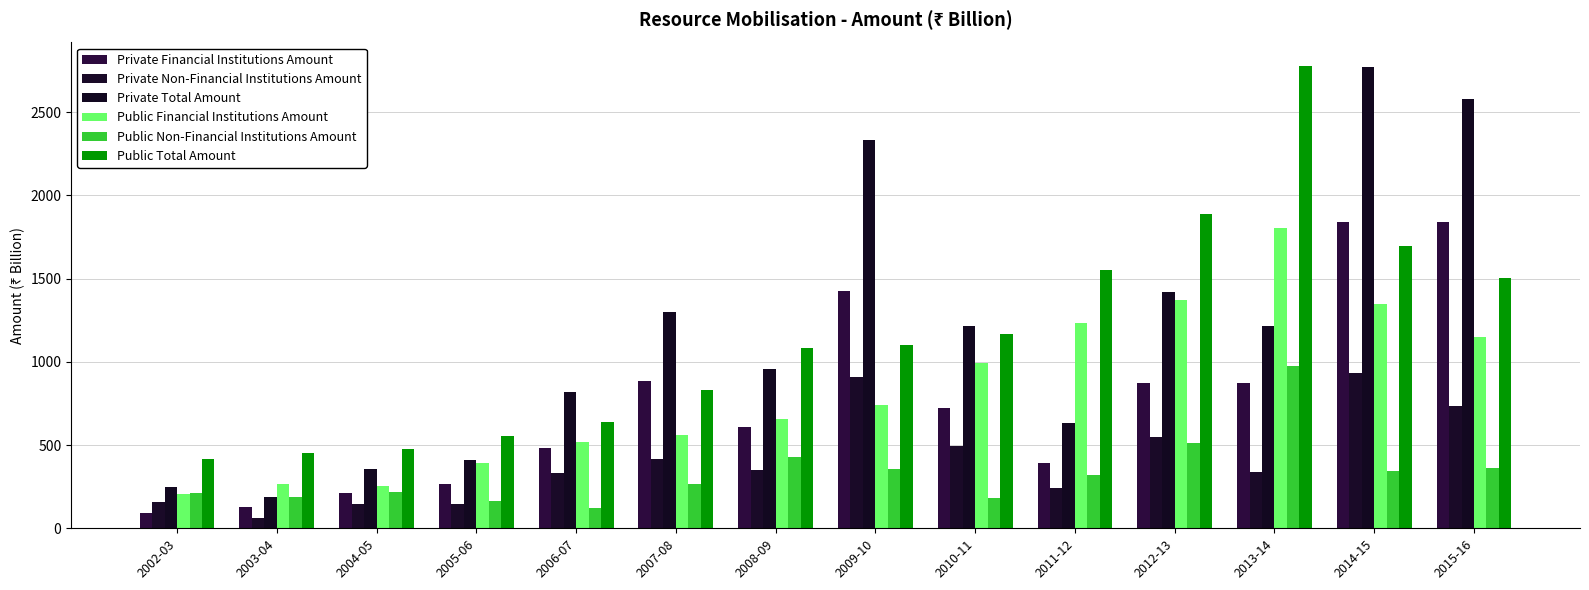

At which category does the chart reach its peak across all series?

2013-14